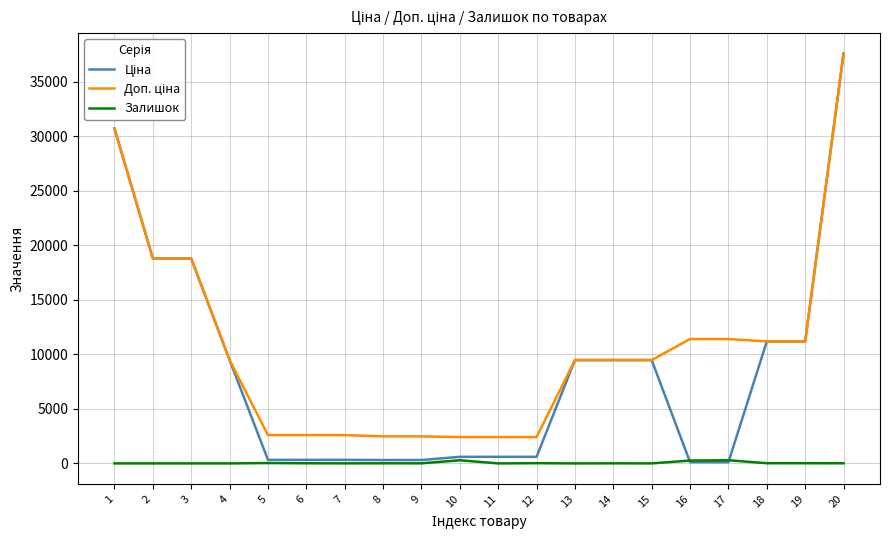

What is the maximum value shown in the chart?

37593.6